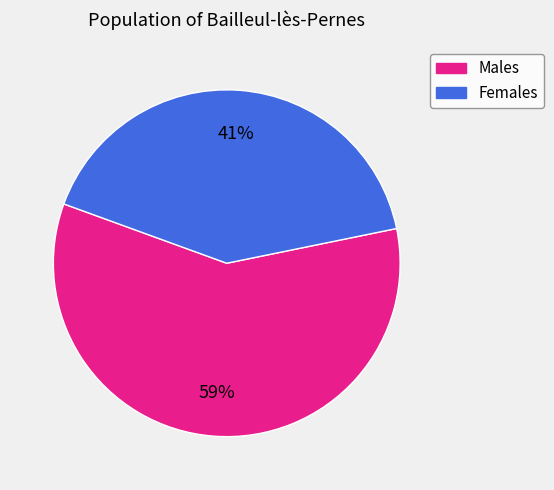

Is there a majority slice in this chart?

Yes